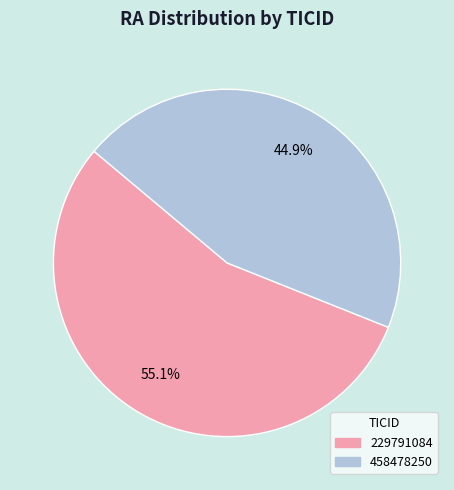

Which has a higher value, 458478250 or 229791084?

229791084